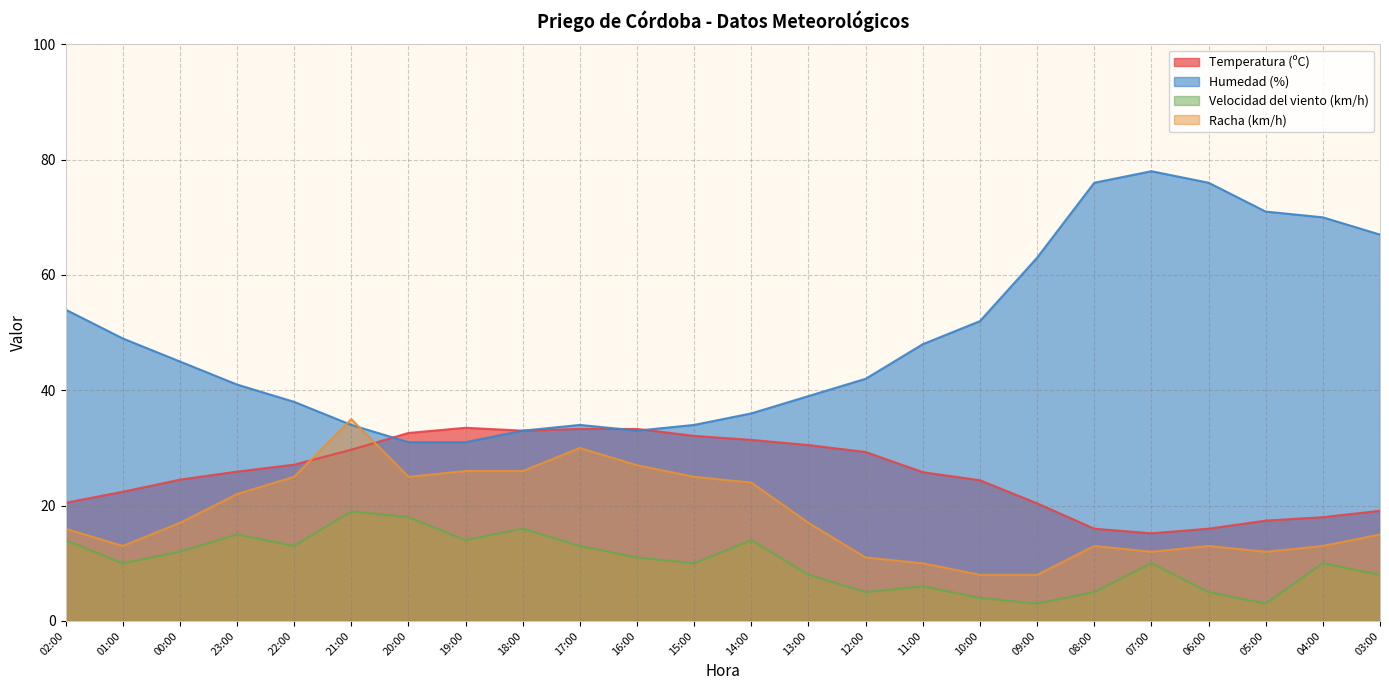

Reading left to right, list all the values displayed in this chart.

Temperatura (ºC): 02:00=20.5	01:00=22.4	00:00=24.5	23:00=25.9	22:00=27.1	21:00=29.7	20:00=32.6	19:00=33.5	18:00=33.0	17:00=33.3	16:00=33.3	15:00=32.1	14:00=31.4	13:00=30.5	12:00=29.3	11:00=25.8	10:00=24.4	09:00=20.4	08:00=16.0	07:00=15.2	06:00=16.0	05:00=17.4	04:00=18.0	03:00=19.1
Humedad (%): 02:00=54.0	01:00=49.0	00:00=45.0	23:00=41.0	22:00=38.0	21:00=34.0	20:00=31.0	19:00=31.0	18:00=33.0	17:00=34.0	16:00=33.0	15:00=34.0	14:00=36.0	13:00=39.0	12:00=42.0	11:00=48.0	10:00=52.0	09:00=63.0	08:00=76.0	07:00=78.0	06:00=76.0	05:00=71.0	04:00=70.0	03:00=67.0
Velocidad del viento (km/h): 02:00=14.0	01:00=10.0	00:00=12.0	23:00=15.0	22:00=13.0	21:00=19.0	20:00=18.0	19:00=14.0	18:00=16.0	17:00=13.0	16:00=11.0	15:00=10.0	14:00=14.0	13:00=8.0	12:00=5.0	11:00=6.0	10:00=4.0	09:00=3.0	08:00=5.0	07:00=10.0	06:00=5.0	05:00=3.0	04:00=10.0	03:00=8.0
Racha (km/h): 02:00=16.0	01:00=13.0	00:00=17.0	23:00=22.0	22:00=25.0	21:00=35.0	20:00=25.0	19:00=26.0	18:00=26.0	17:00=30.0	16:00=27.0	15:00=25.0	14:00=24.0	13:00=17.0	12:00=11.0	11:00=10.0	10:00=8.0	09:00=8.0	08:00=13.0	07:00=12.0	06:00=13.0	05:00=12.0	04:00=13.0	03:00=15.0